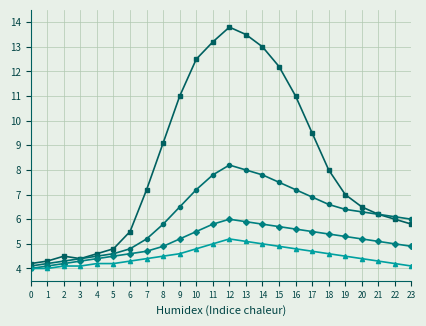

At which category does the chart reach its peak across all series?

12